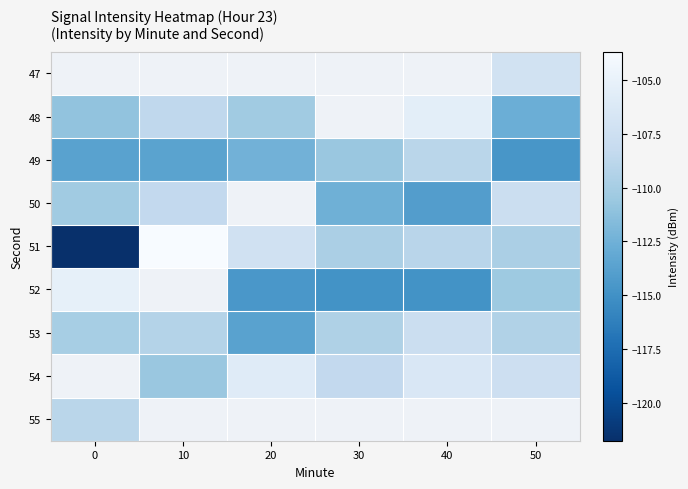

The 48 series shows -151.4 at 50. True or false?

False